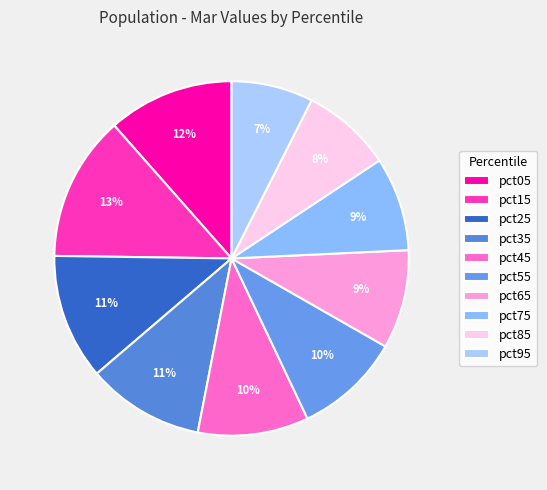

Is there a majority slice in this chart?

No